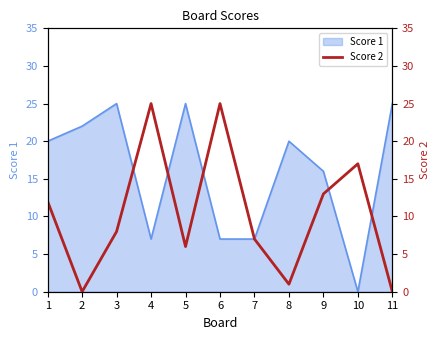

How many data points are less than 8?

5